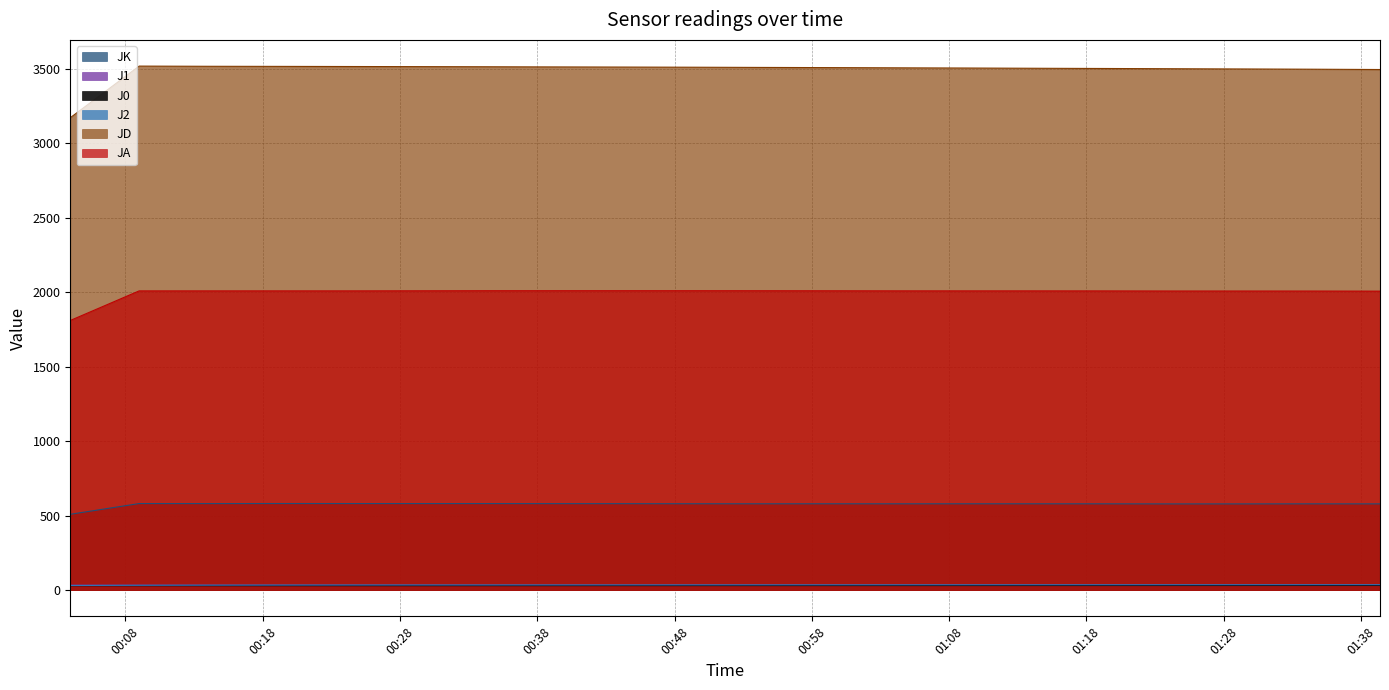

True or false: J2 has more than 2 points higher than both neighbors.

False